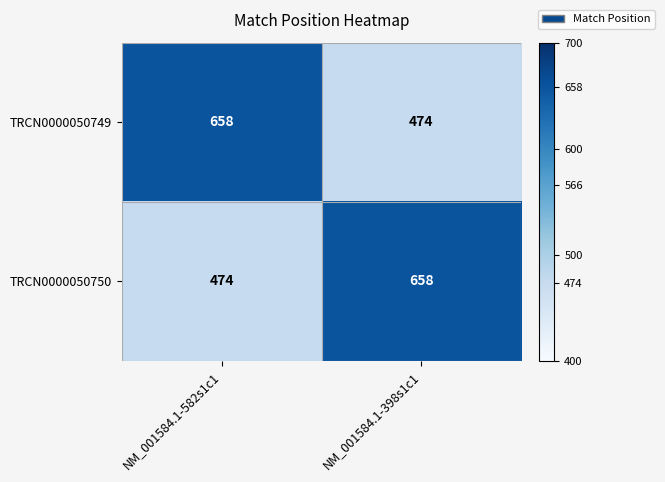

What is the average value of the TRCN0000050750 series?

566